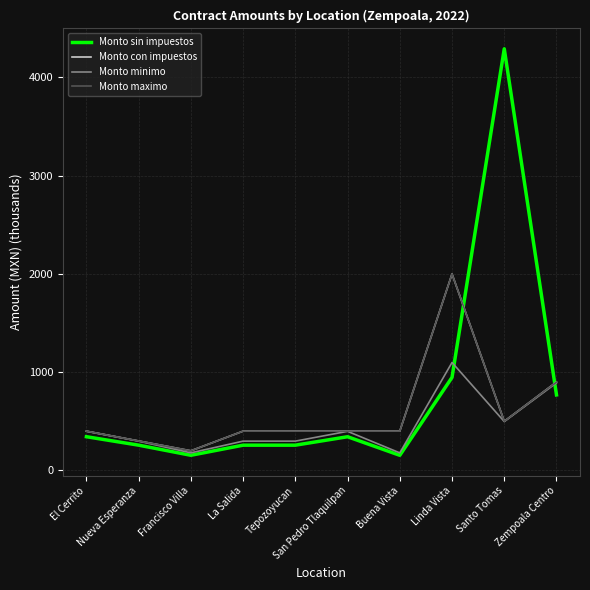

Is it true that Monto sin impuestos equals 4291.1 at Santo Tomas?

True